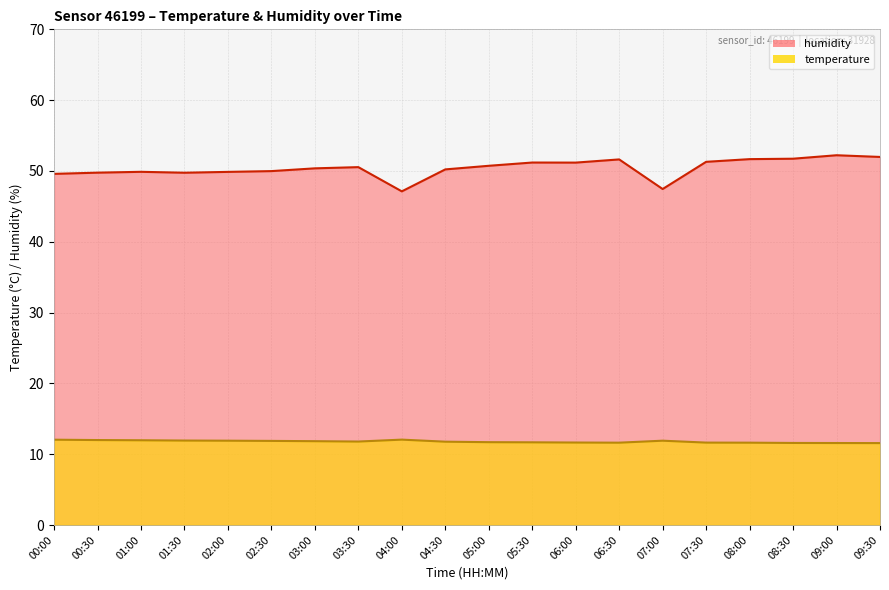

The humidity series shows 85.1 at 06:30. True or false?

False